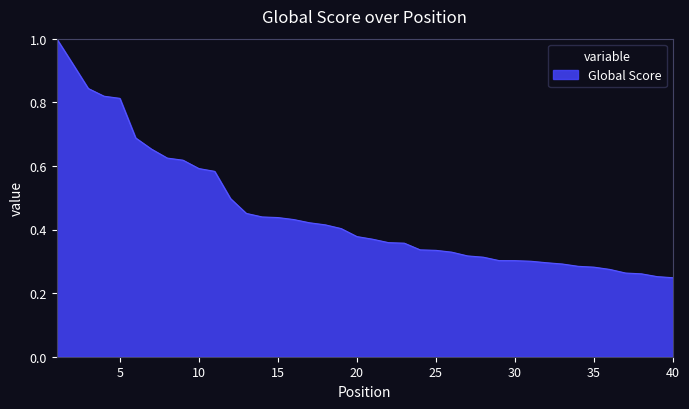

What is the maximum value shown in the chart?

1.0